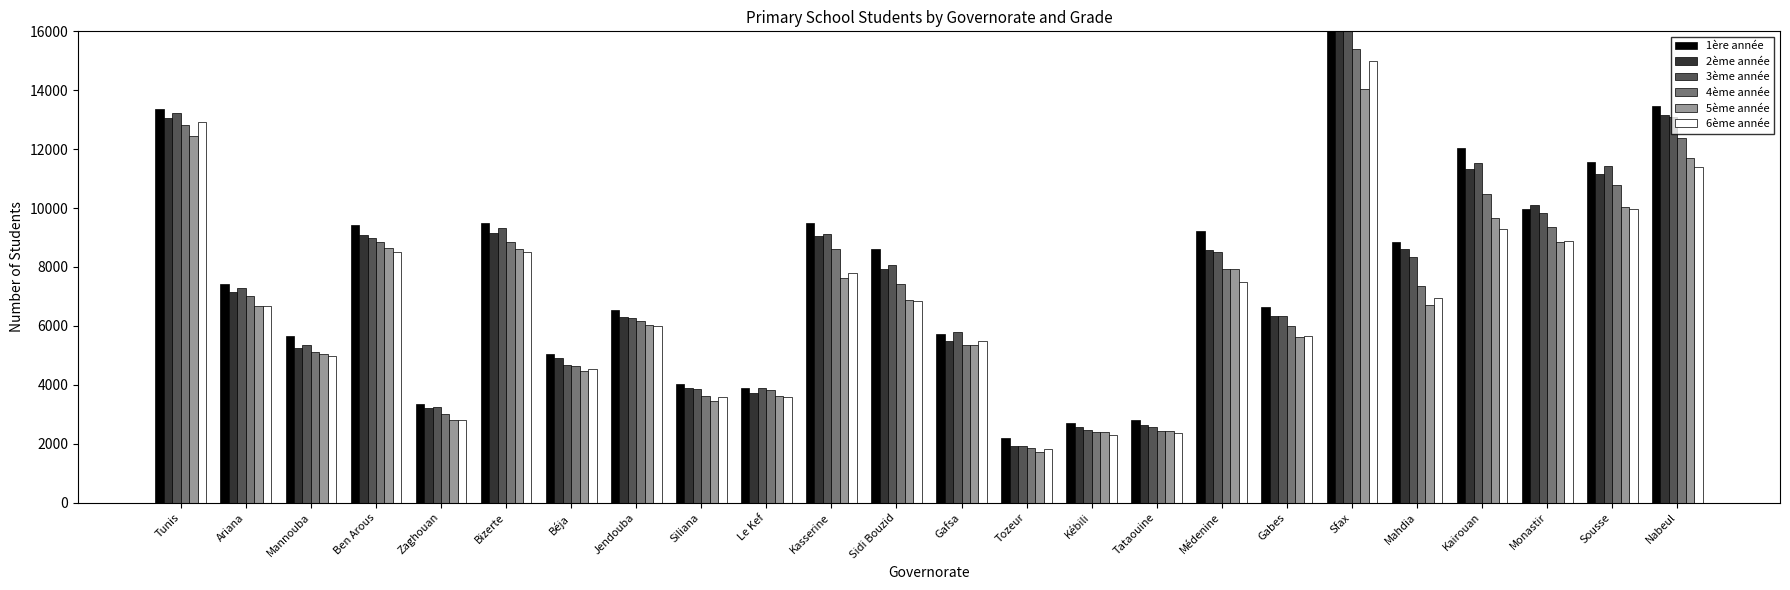

How many data points in 6ème année are above 6830?

11